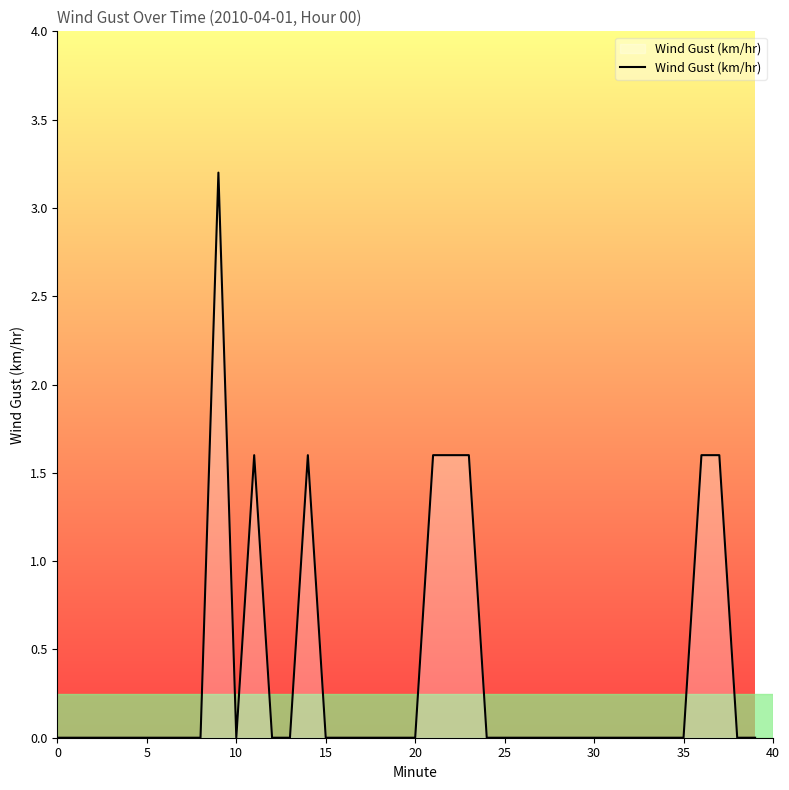

What is the greatest value displayed?

3.2